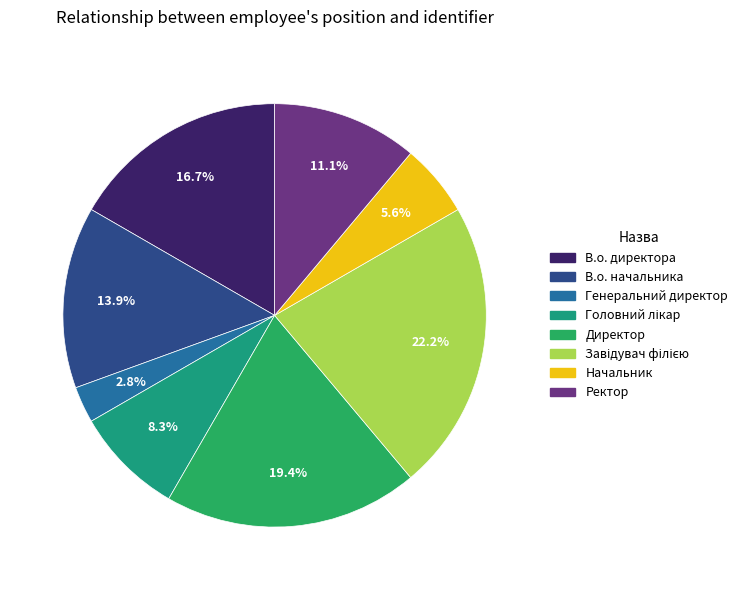

Which has a higher value, Ректор or Начальник?

Ректор